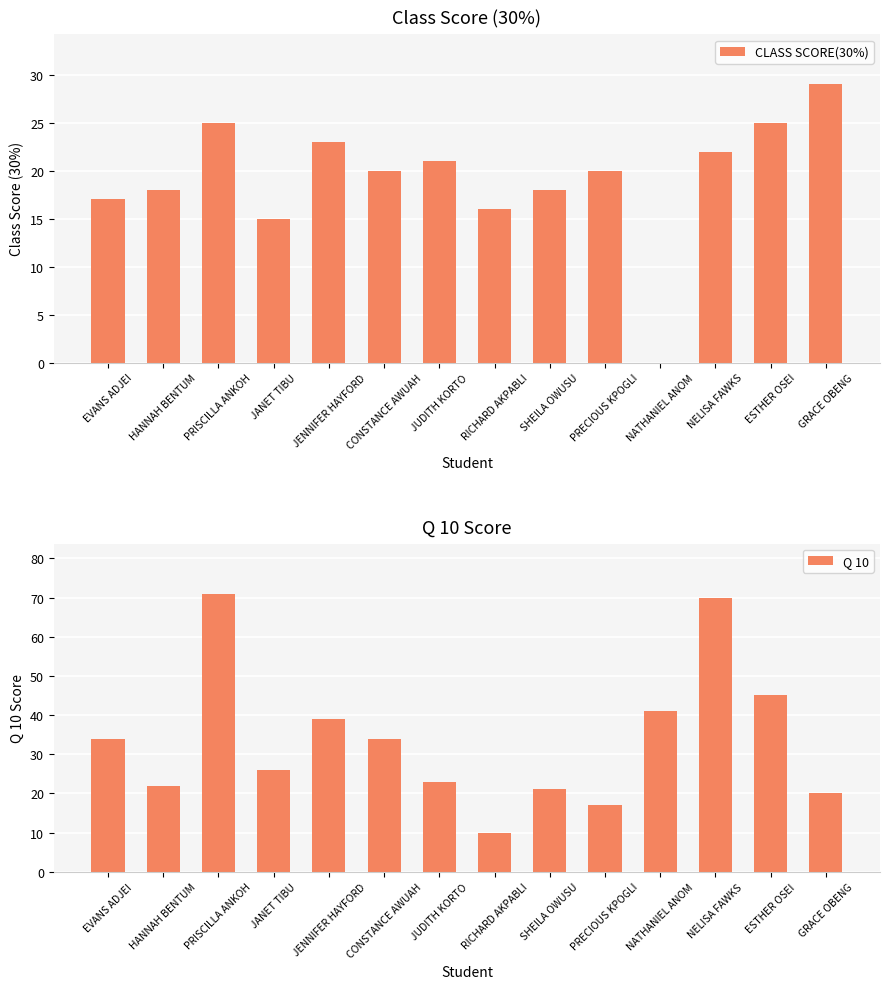

What is the sum of the Q 10 values at HANNAH BENTUM and NELISA FAWKS?

92